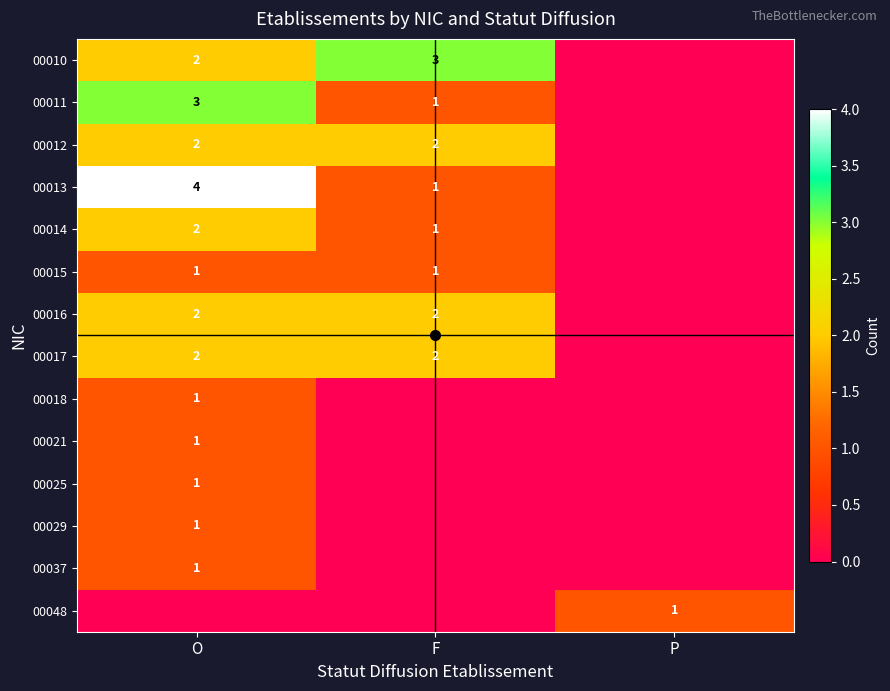

At which category is the sum across all series the highest?

O